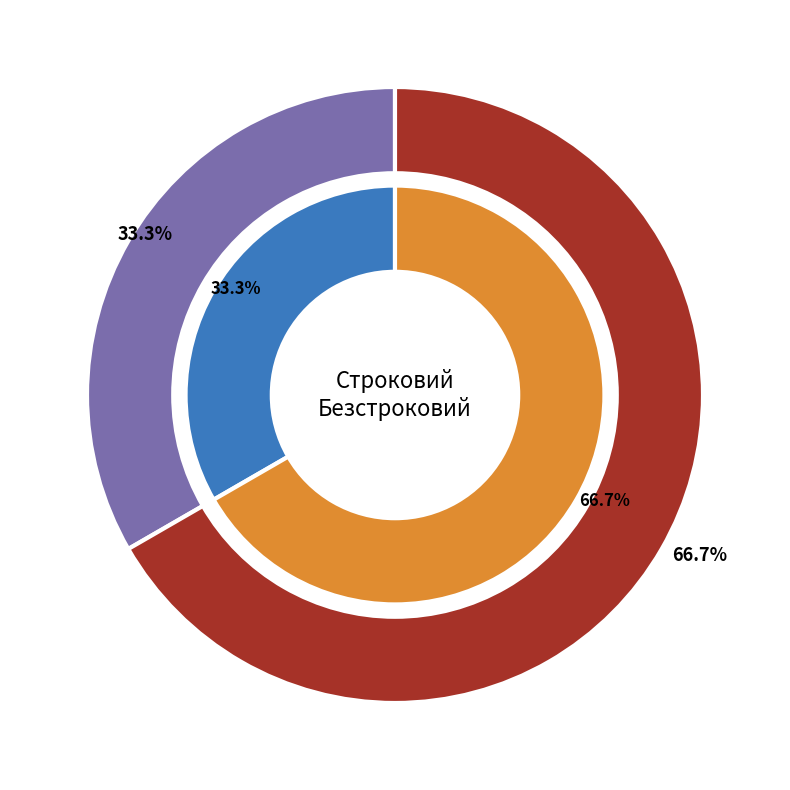

Which category has the smallest portion of the pie?

Строковий